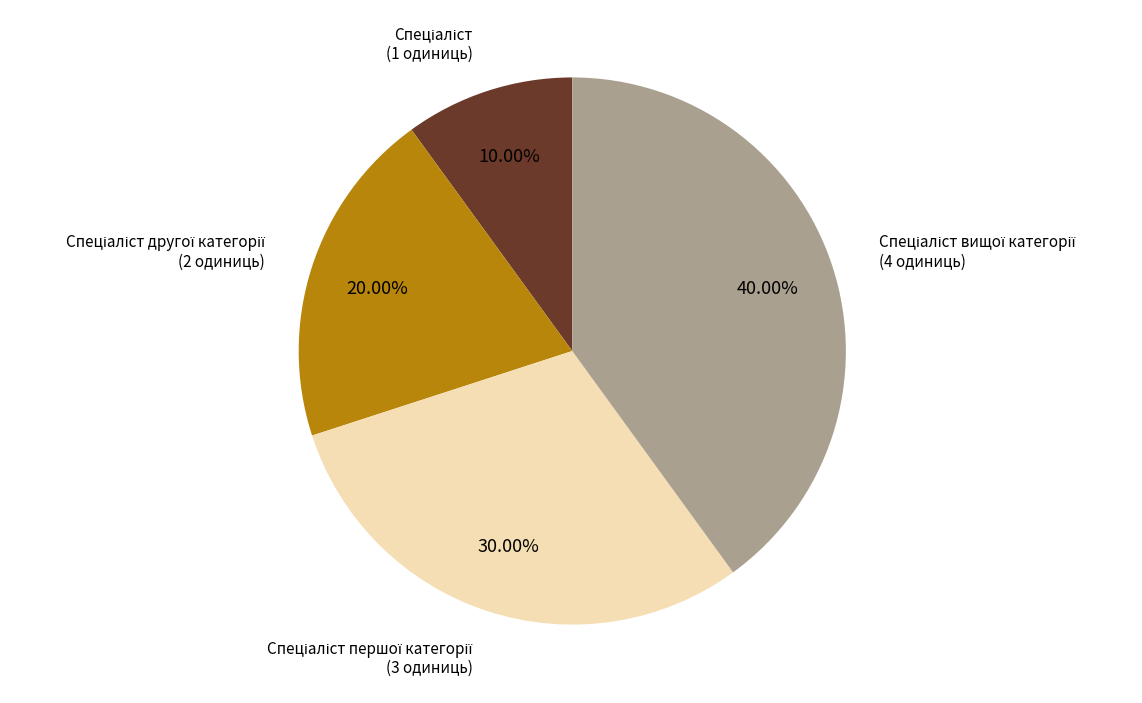

Is there a majority slice in this chart?

No